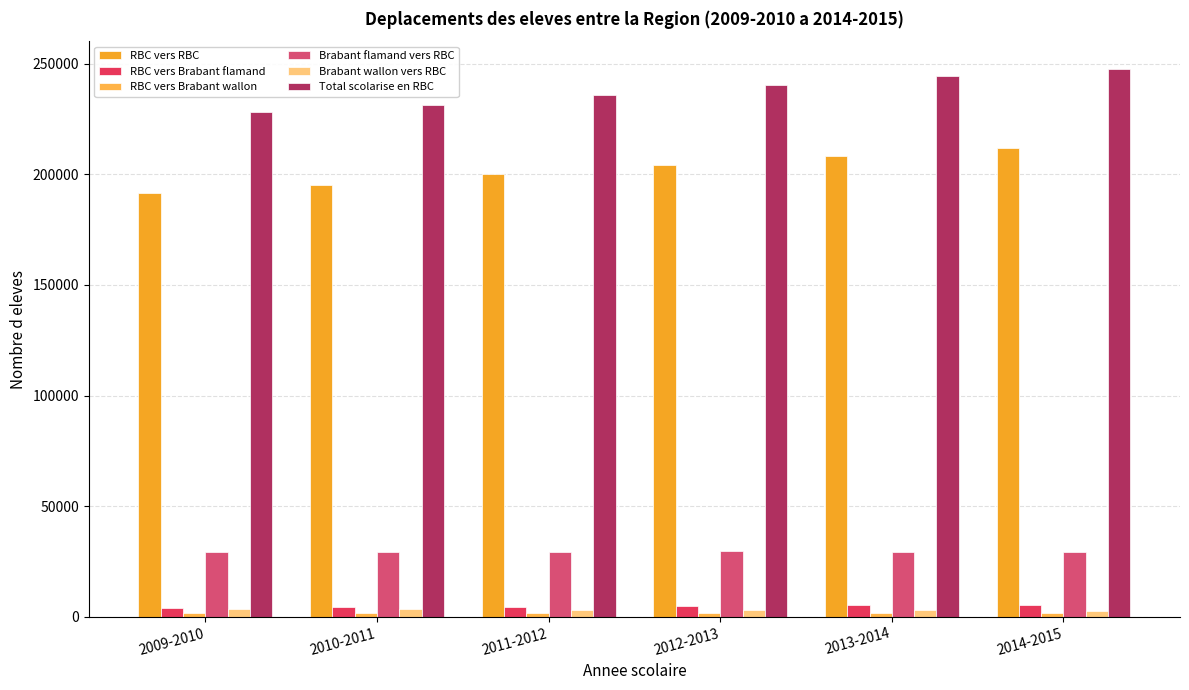

At which label does RBC vers Brabant flamand reach its minimum?

2009-2010